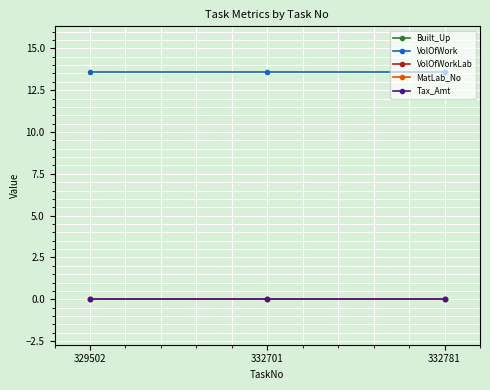

Is this an area chart (filled region under the line)?

No